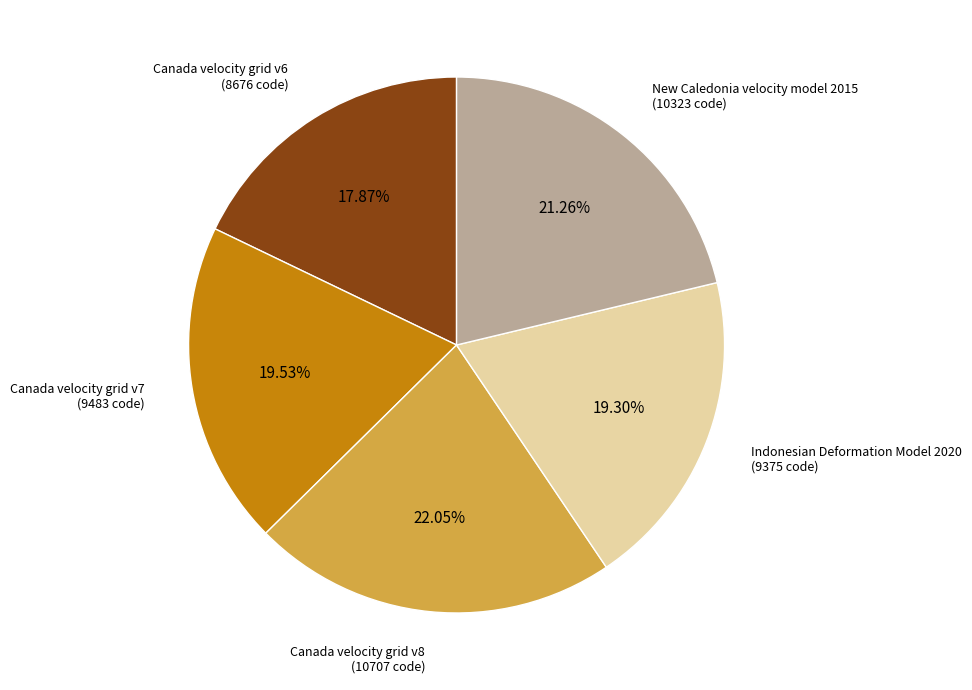

How many slices are in this pie chart?

5